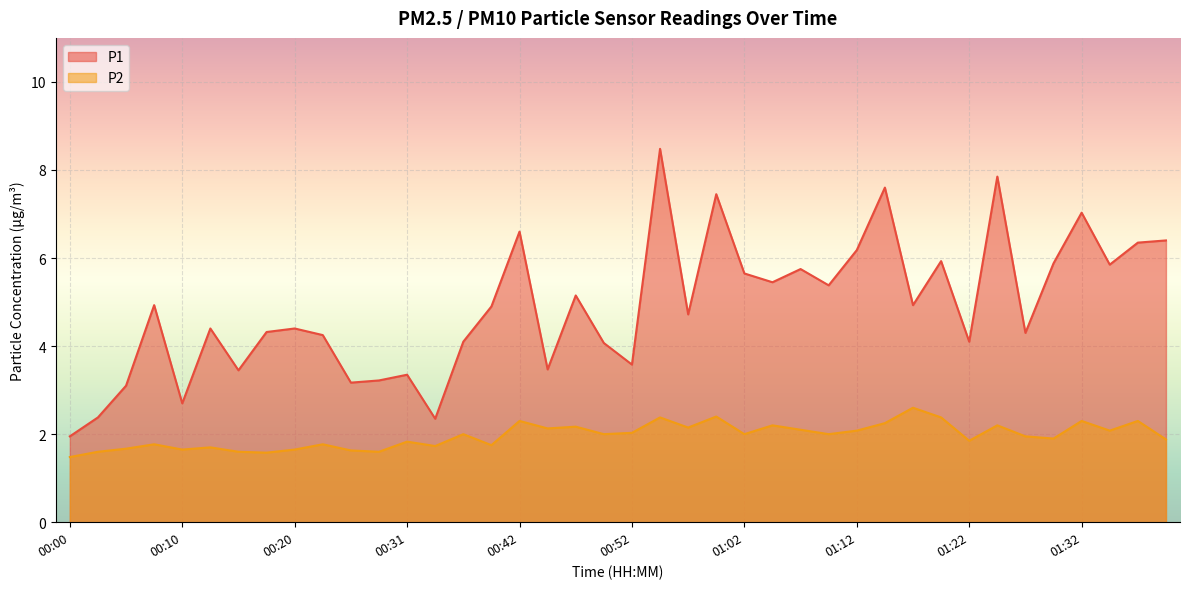

True or false: P2 and P1 intersect in this chart.

False